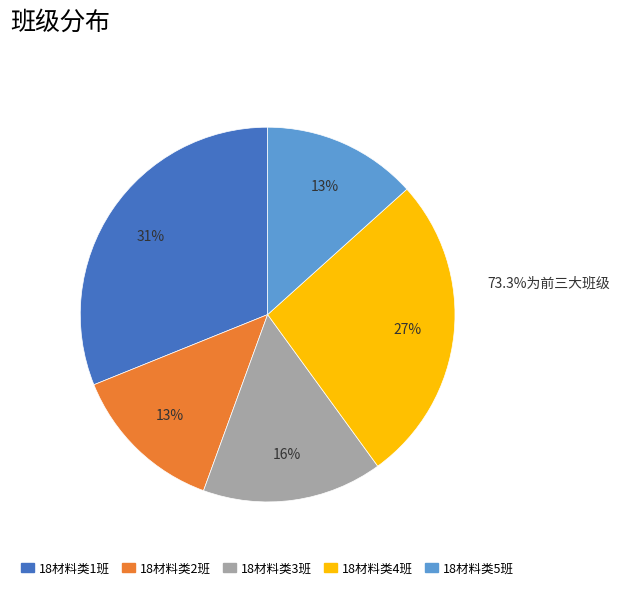

How many slices are in this pie chart?

5